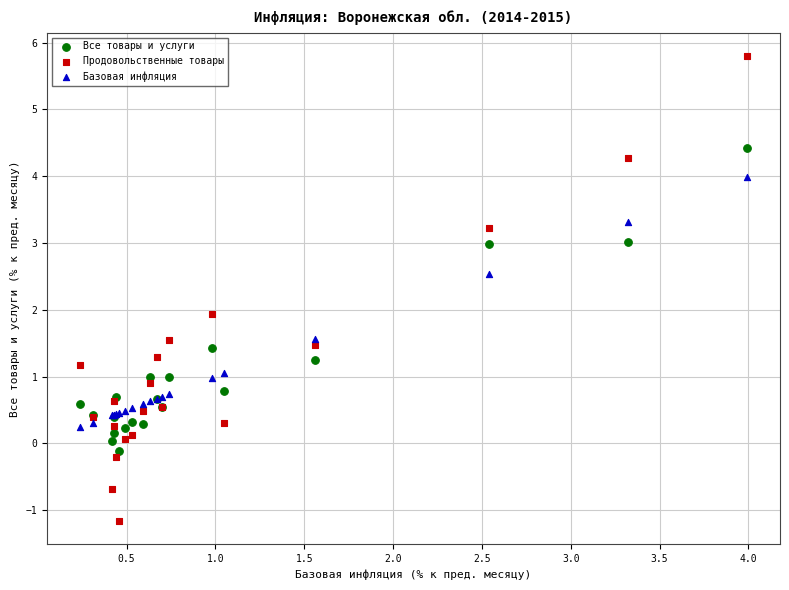

Which series has the widest spread of Y values?

Продовольственные товары